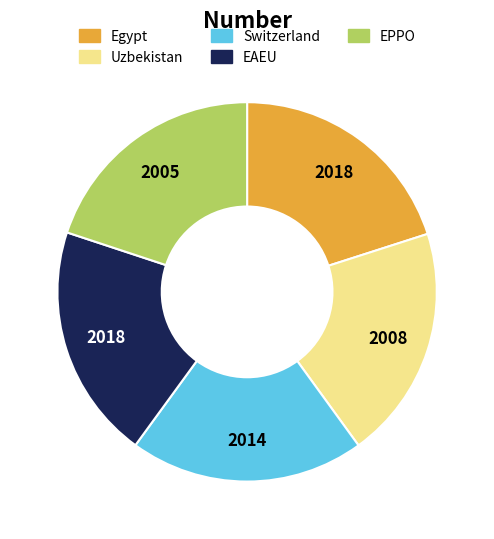

How many slices are in this pie chart?

5